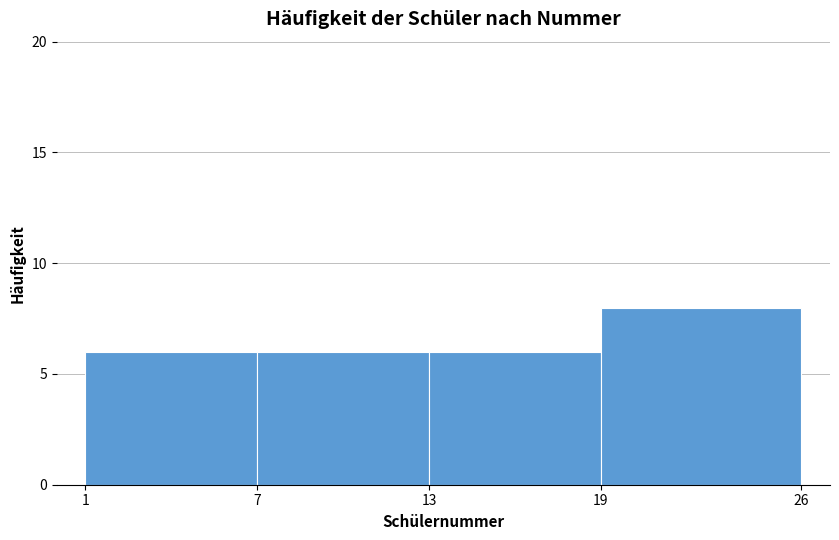

Over which range of the x-axis is the bar tallest?

19 to 26